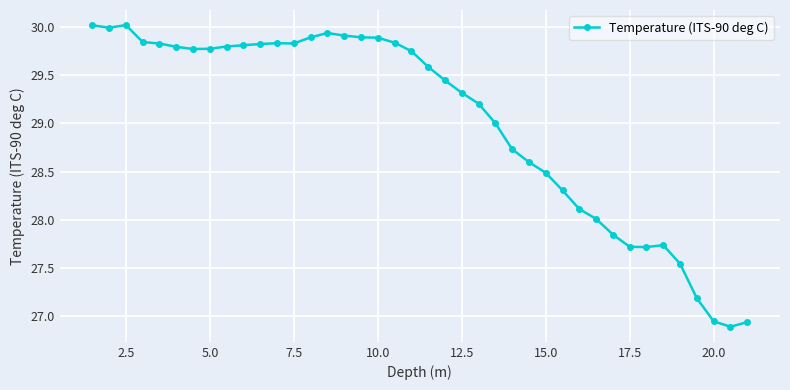

What is the difference between the maximum and minimum values?

3.1